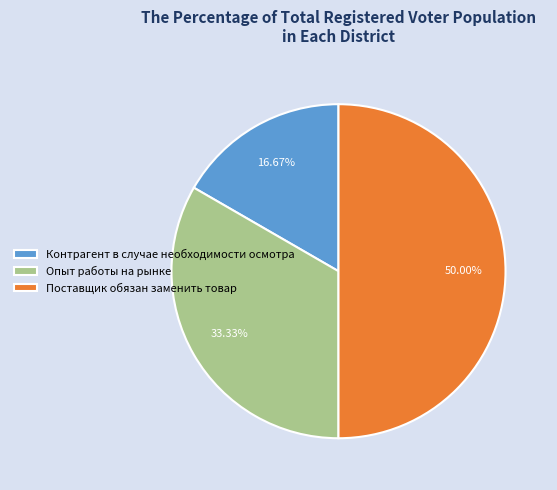

To the nearest percent, what is the combined percentage of Контрагент в случае необходимости осмотра and Поставщик обязан заменить товар?

67%